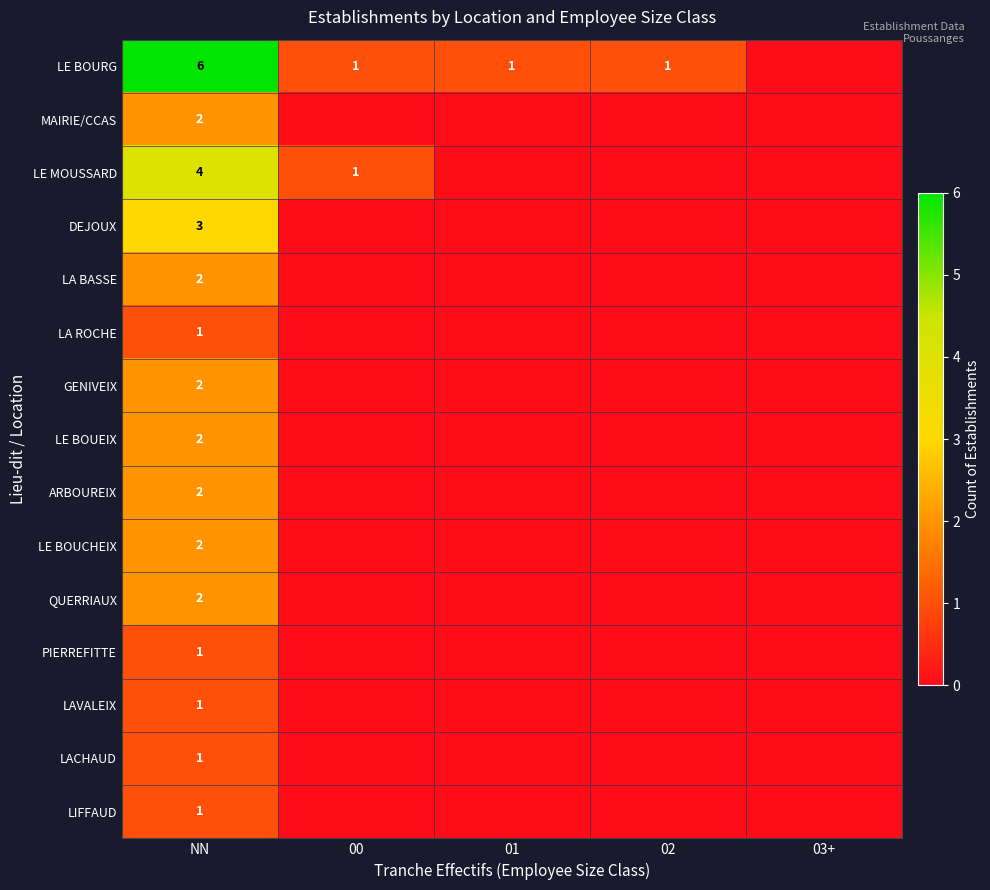

What is the total value across all series at NN?

32